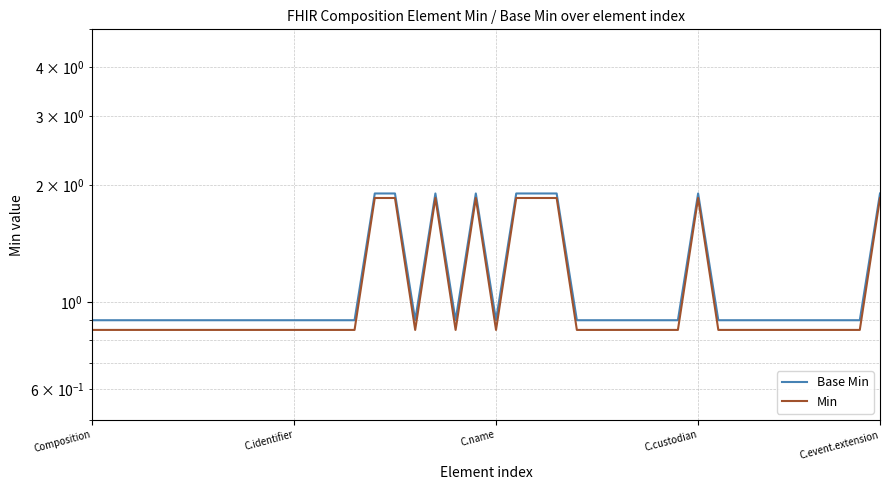

Count the number of categories in the chart.

40